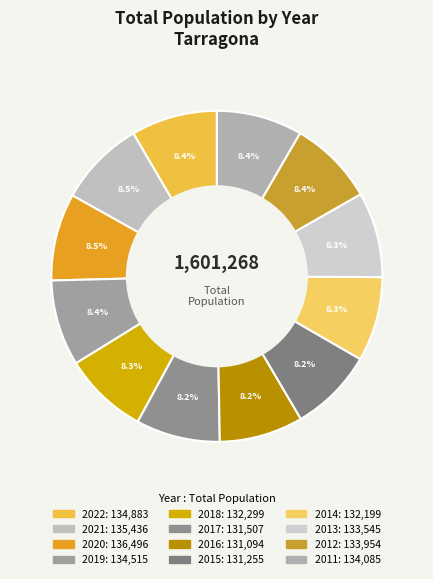

What percentage is the 2022 slice, to the nearest percent?

8%